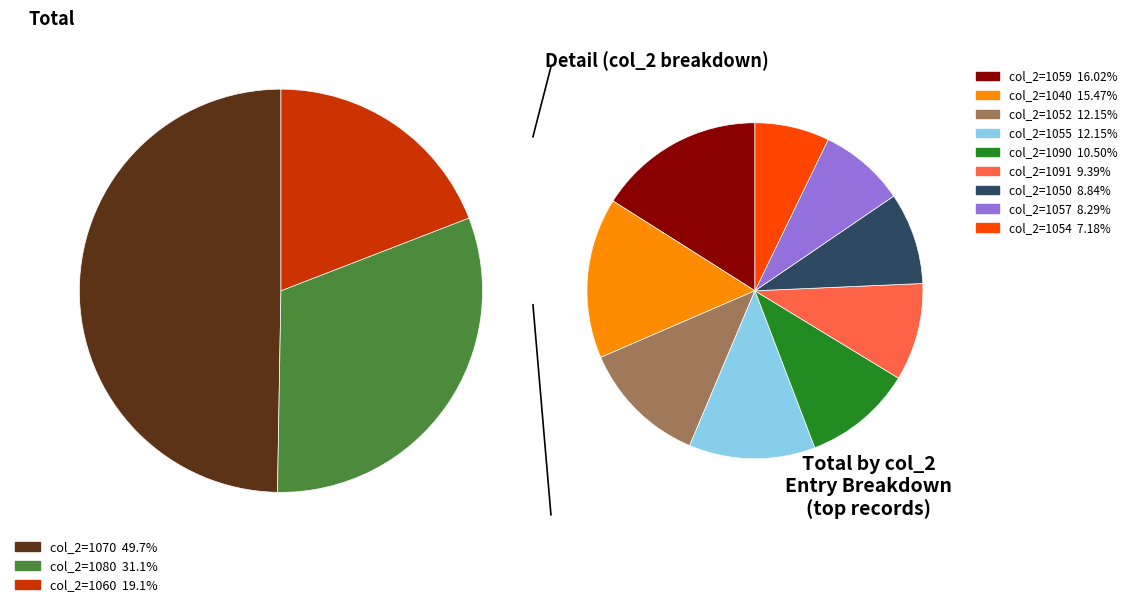

What is the smallest slice in the pie chart?

1054